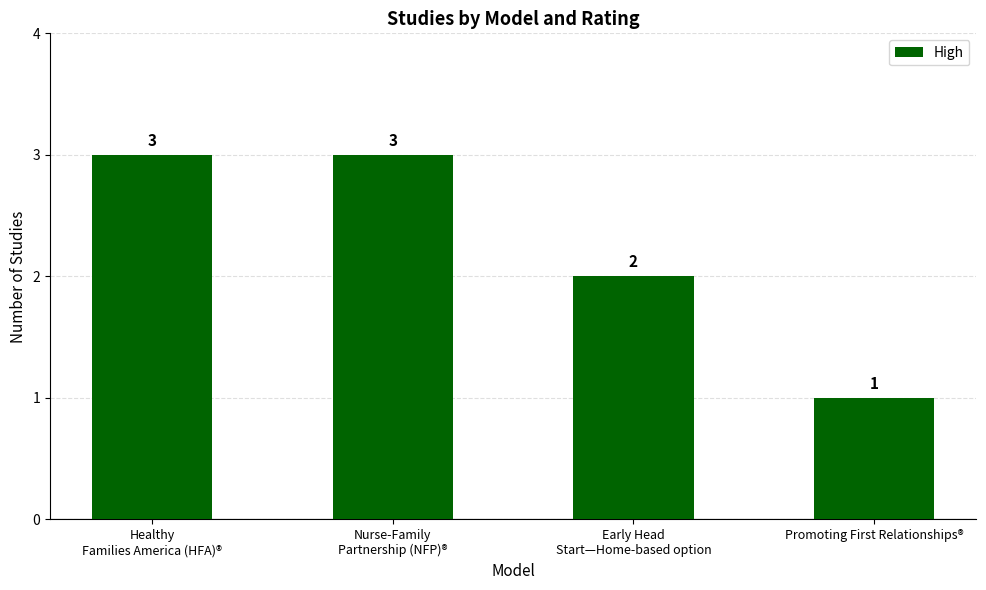

What is the value of the 2nd bar from the left?

3